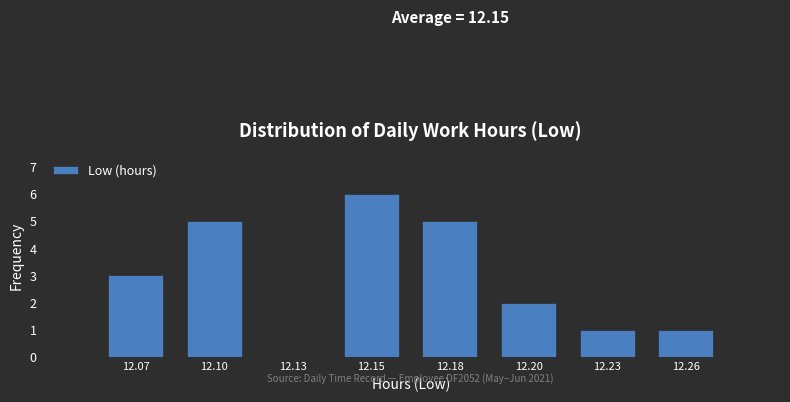

Reading right to left, list all the values displayed in this chart.

12.26=1	12.23=1	12.20=2	12.18=5	12.15=6	12.13=0	12.10=5	12.07=3